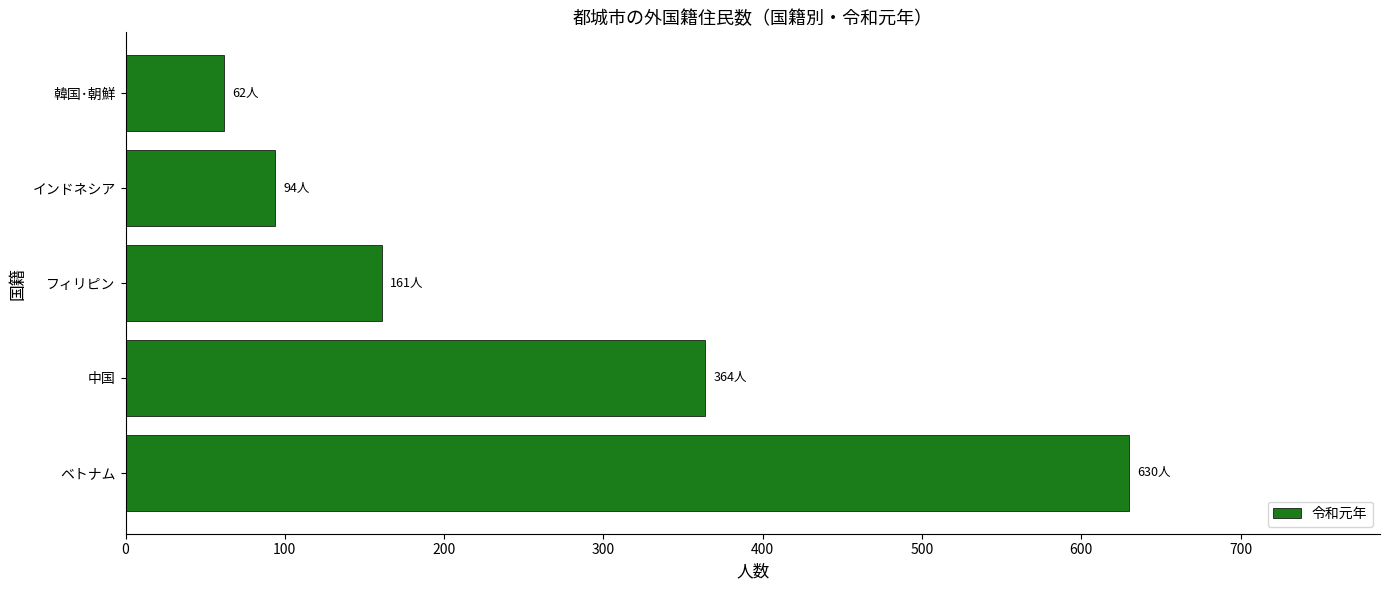

How many values are below 161?

2